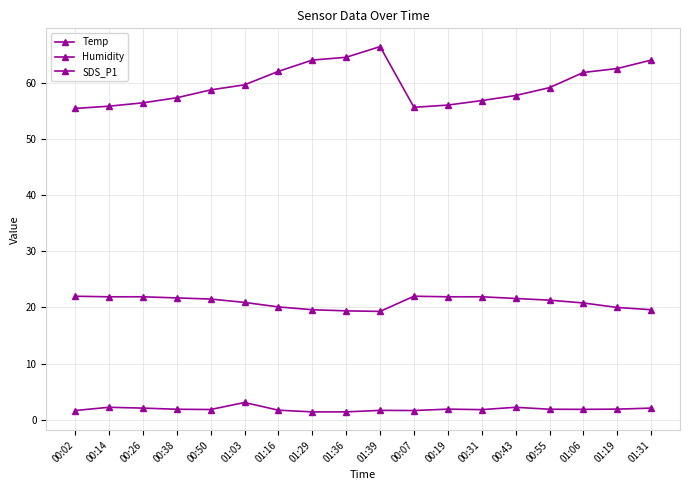

What is the difference between the highest and lowest values at 00:07?

53.9